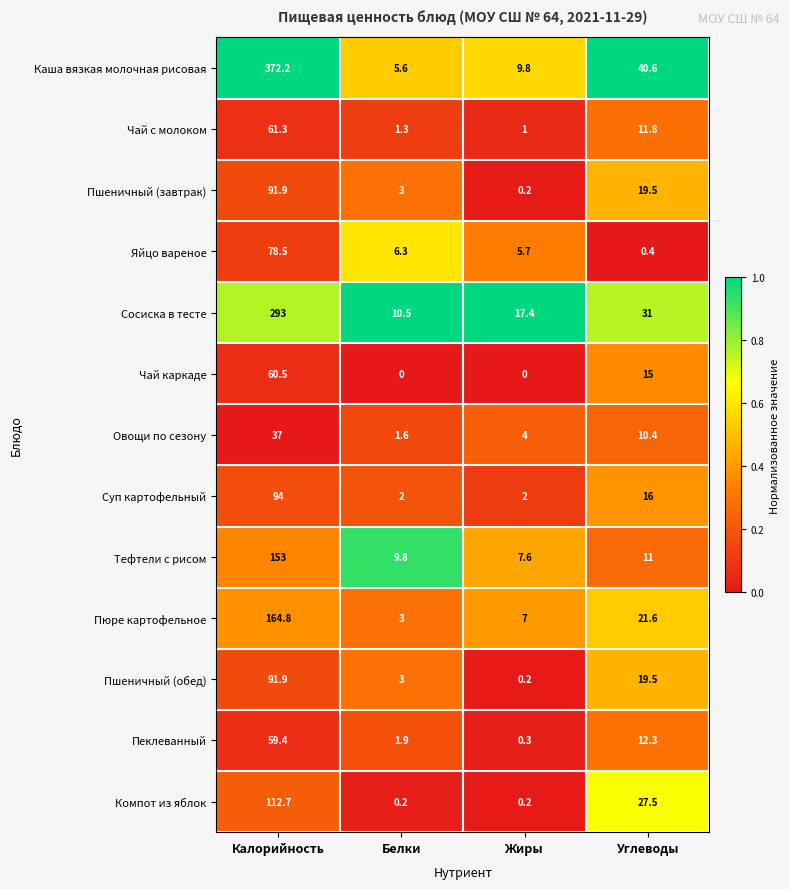

At which label does Каша вязкая молочная рисовая reach its minimum?

Белки